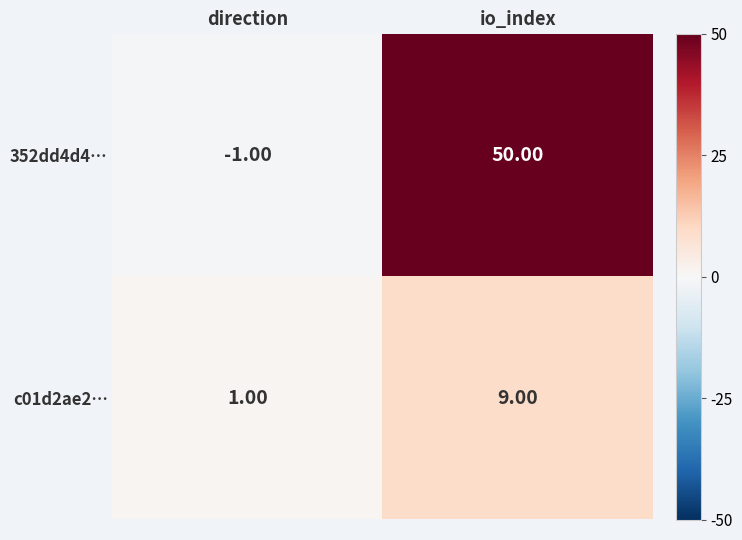

Where is 352dd4d4… nearest to the value 24?

direction